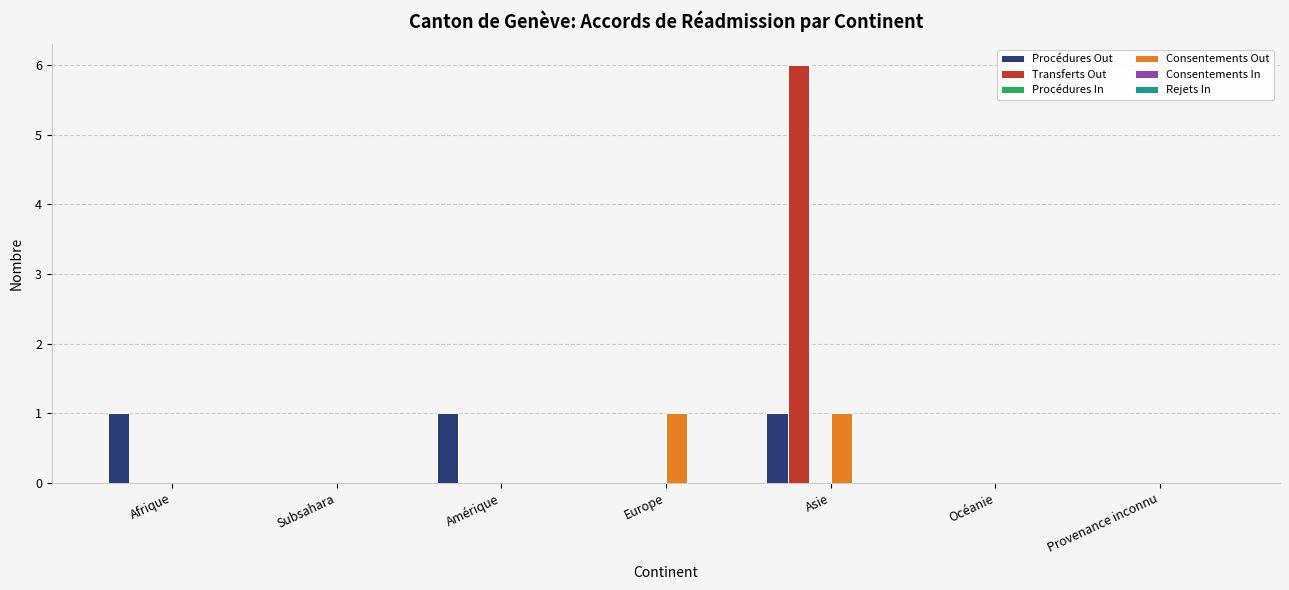

At which label does Transferts Out reach its peak?

Asie